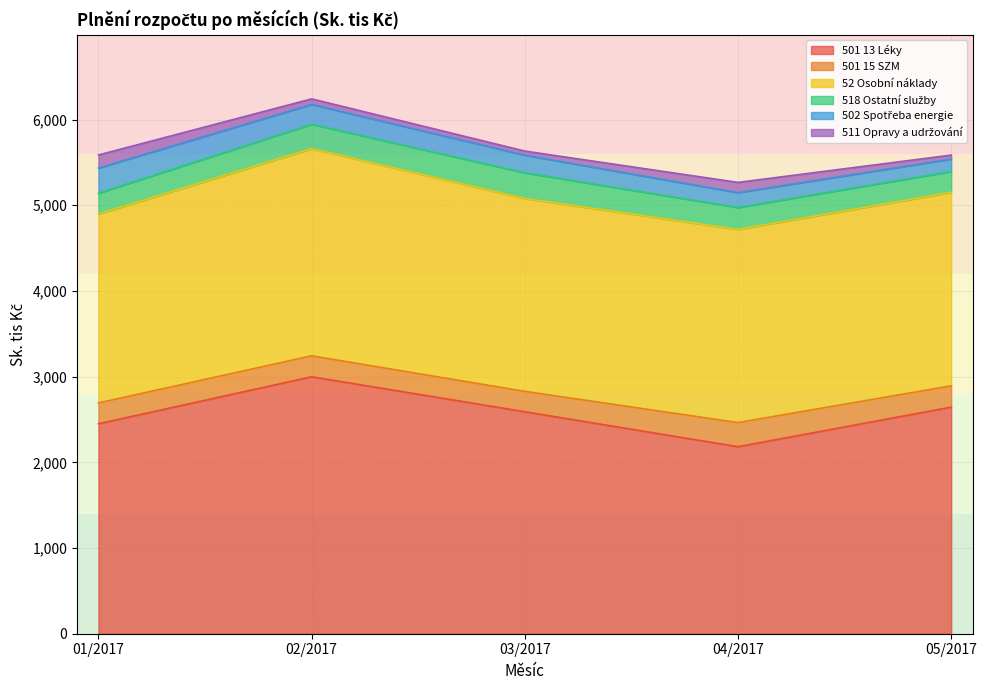

True or false: 501 13 Léky and 511 Opravy a udržování intersect in this chart.

False